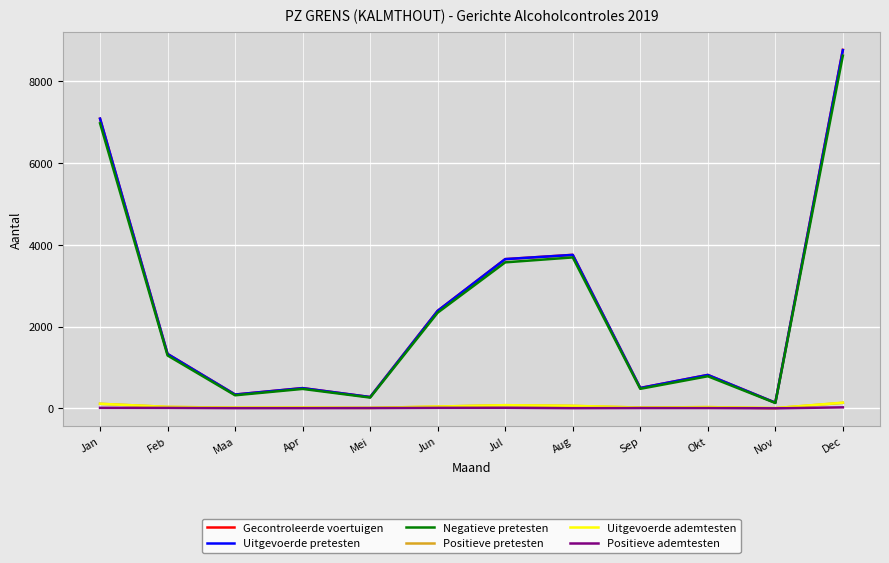

Which category has the highest value in the Gecontroleerde voertuigen series?

Dec